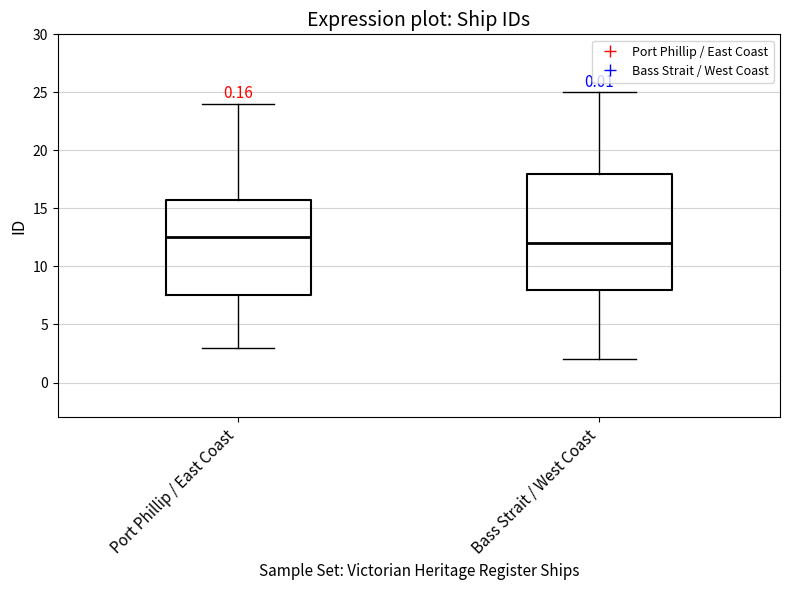

Reading left to right, read every box against the y-axis: the position of its median line, the range the box covers, and the ends of its whiskers. The values are not printed on the chart, so give them approximately, as read against the axis.

Port Phillip / East Coast: median 12.5, box 7.5 to 16.0, whiskers 3.0 to 24.0
Bass Strait / West Coast: median 12.0, box 8.0 to 18.0, whiskers 2.0 to 25.0